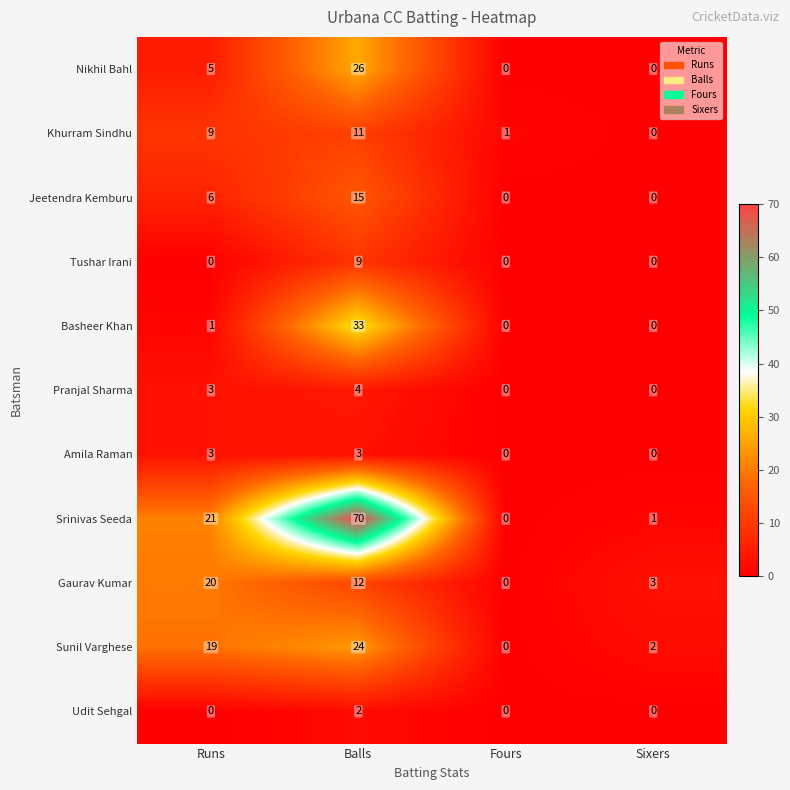

What is the difference between the maximum and minimum values in the Pranjal Sharma series?

4